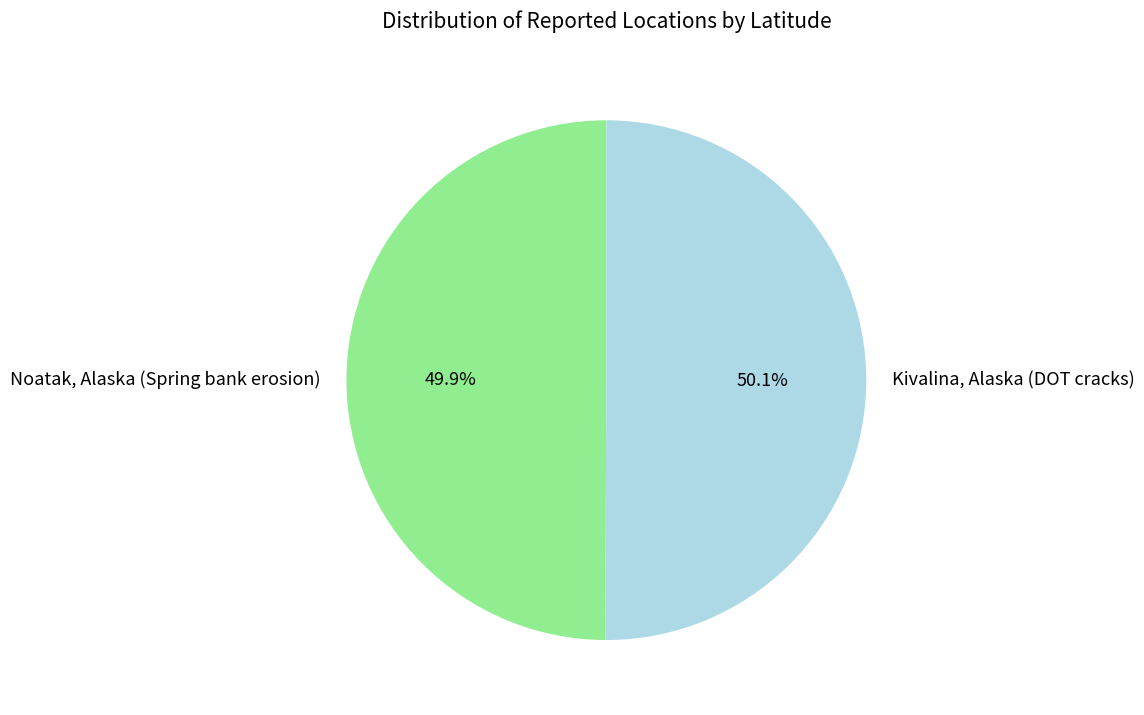

Rank the categories by value from lowest to highest.

Noatak, Alaska (Spring bank erosion), Kivalina, Alaska (DOT cracks)